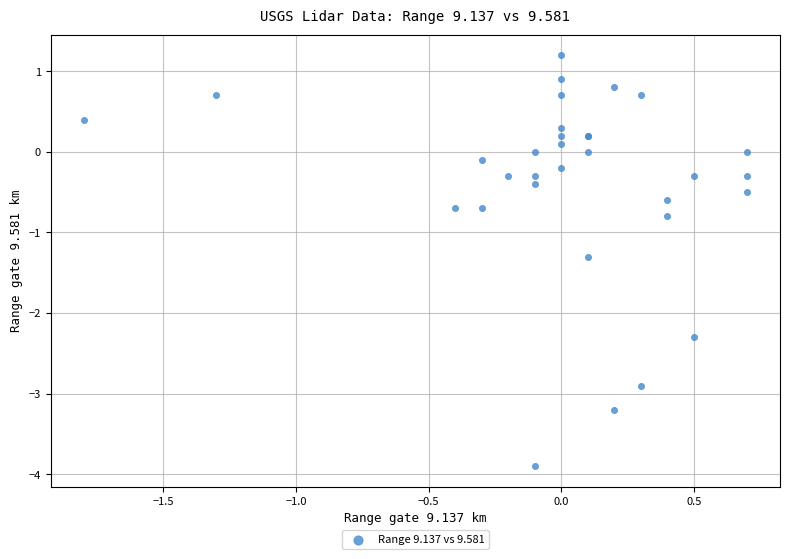

What Y value in the scatter plot is closest to -1?

-0.8